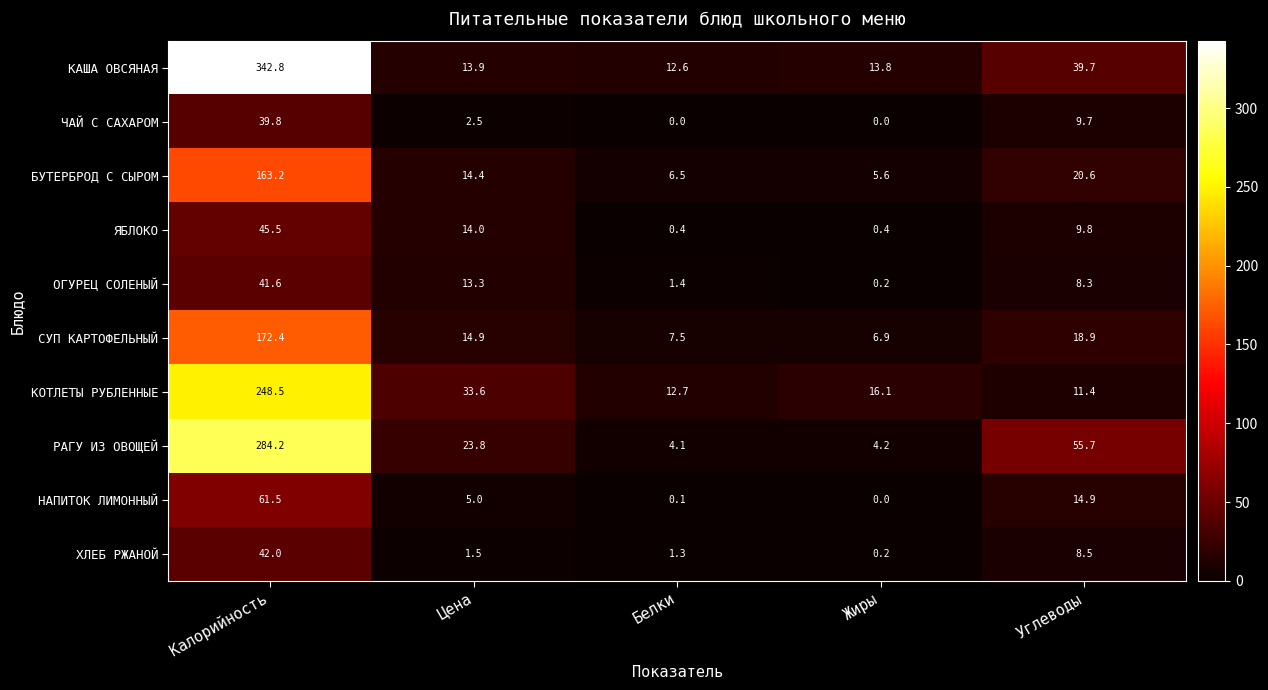

At how many categories does at least one series exceed 183?

1